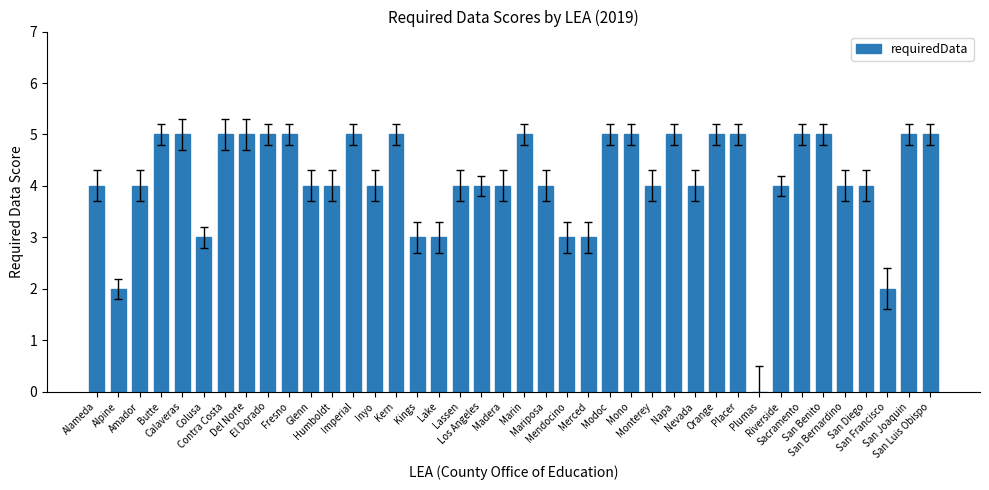

What is the sum of the values at Kern and Glenn?

9